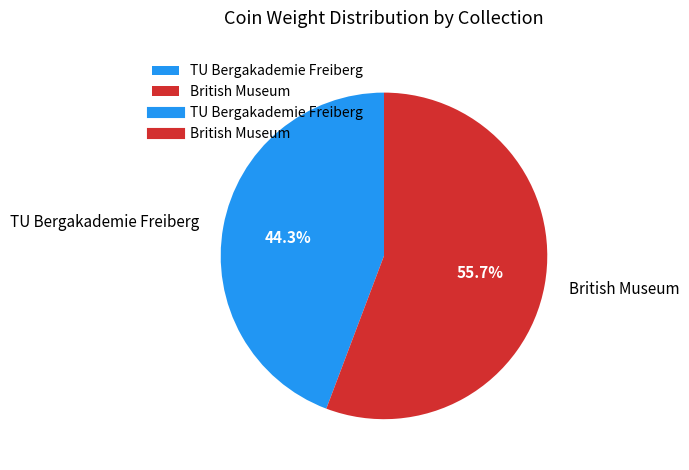

Between TU Bergakademie Freiberg and British Museum, which is larger?

British Museum